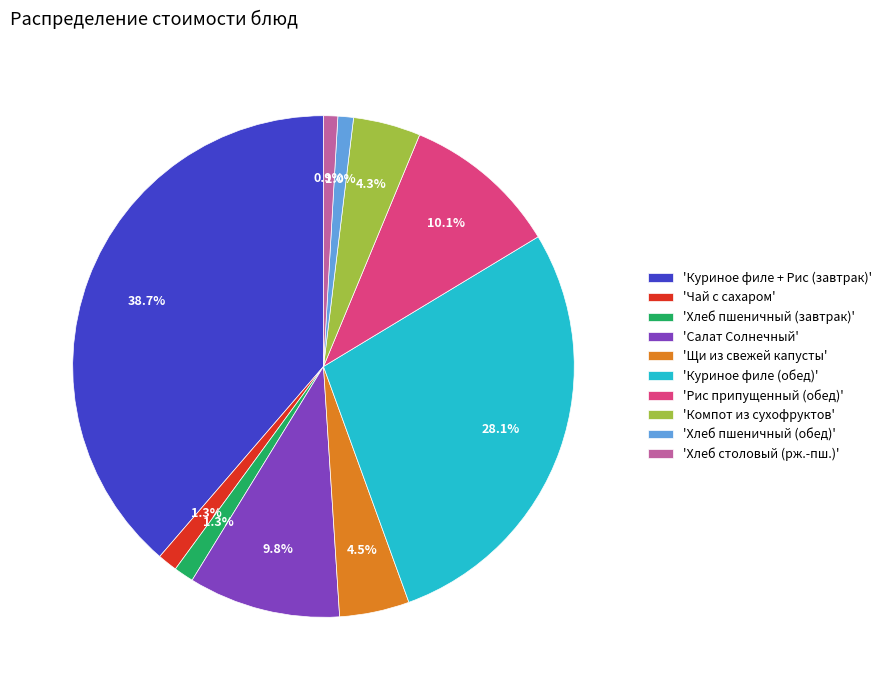

How much of the chart is everything except 'Хлеб пшеничный (завтрак)'?

98.7%